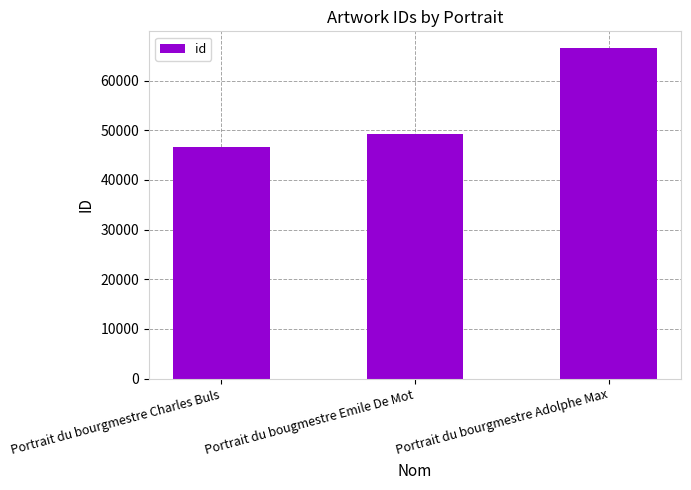

What is the greatest value displayed?

66577